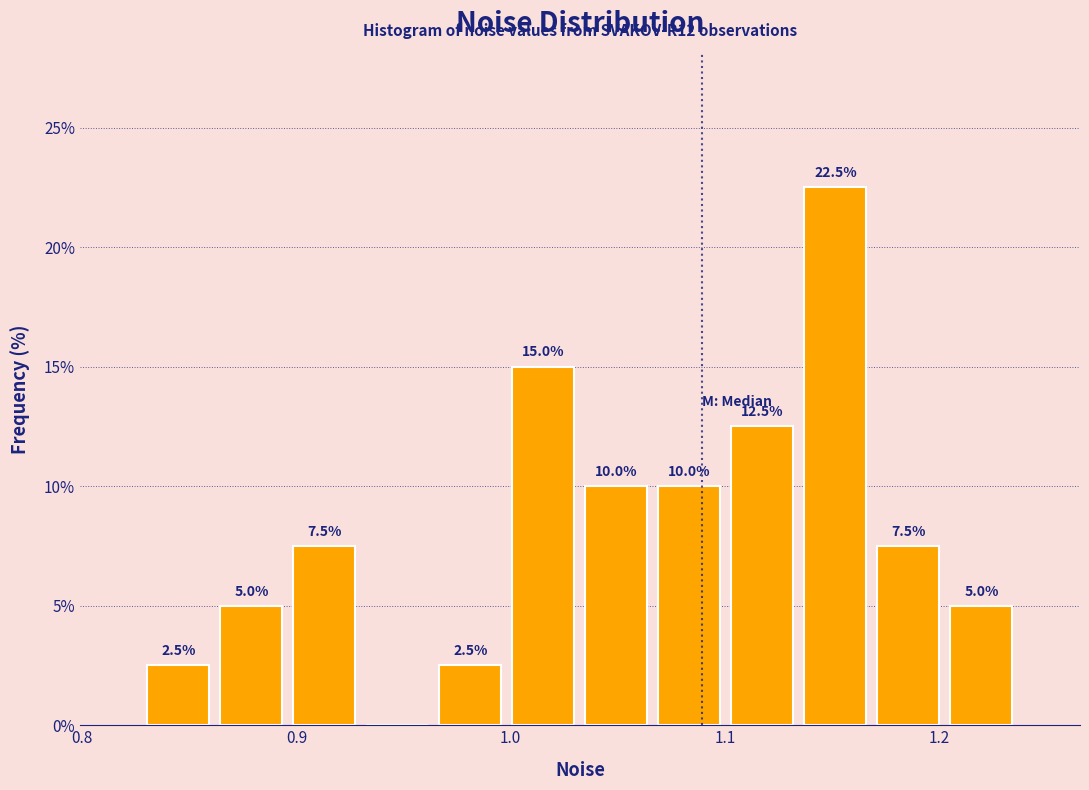

Around what value on the x-axis is the tallest bar? Give the approximate position of its centre, as read against the axis.

1.15